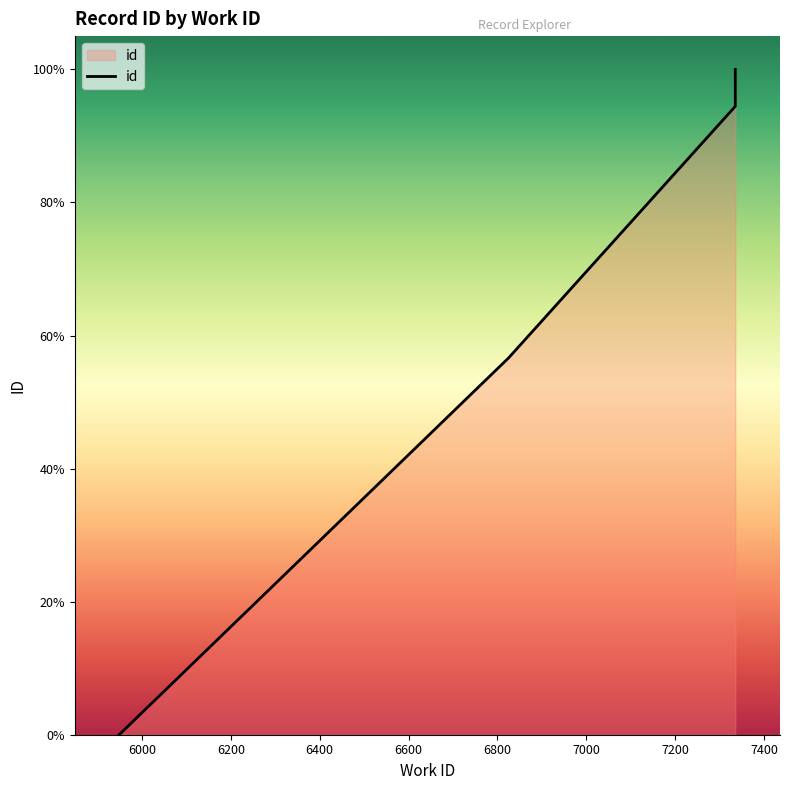

Between 7335 and 7335, which is larger?

7335